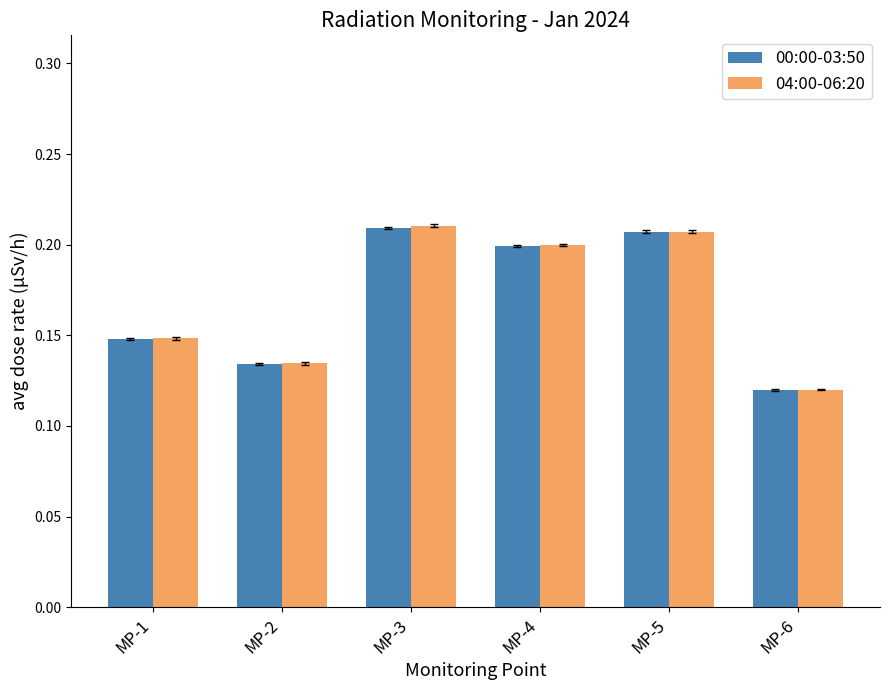

What is the sum of all 04:00-06:20 values?

1.0